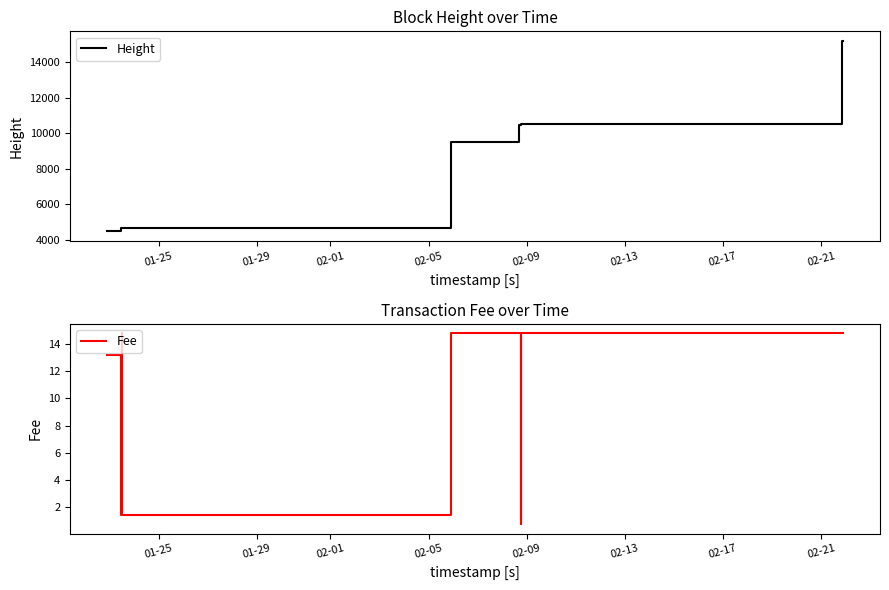

Which category has the lowest value in the Height series?

01-25